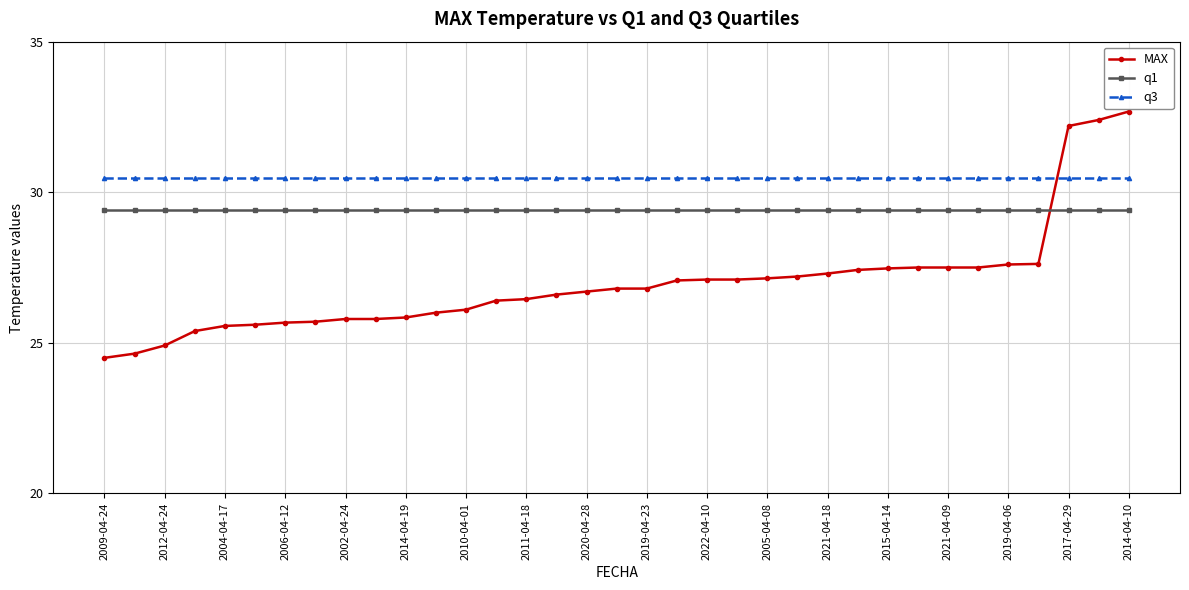

What is the sum of all q3 values?

1066.5